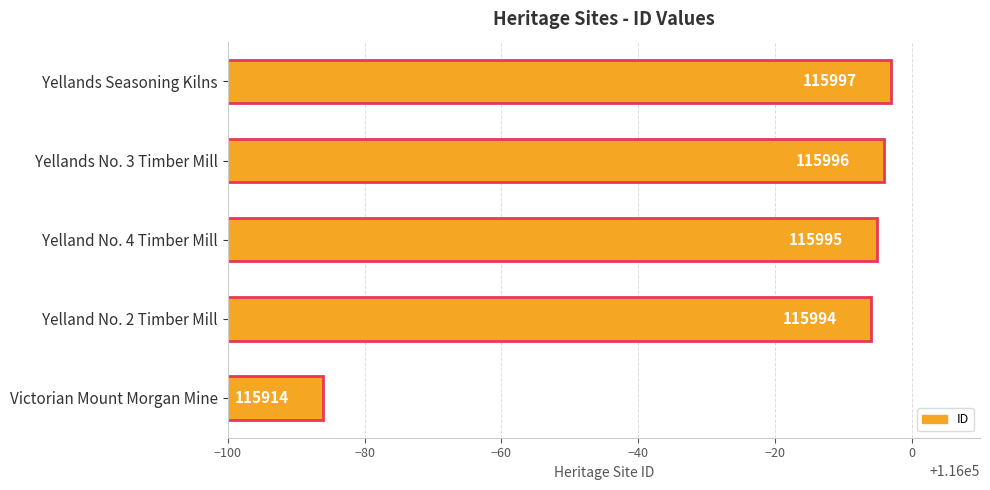

Where is the data nearest to the value 115955?

Yelland No. 2 Timber Mill